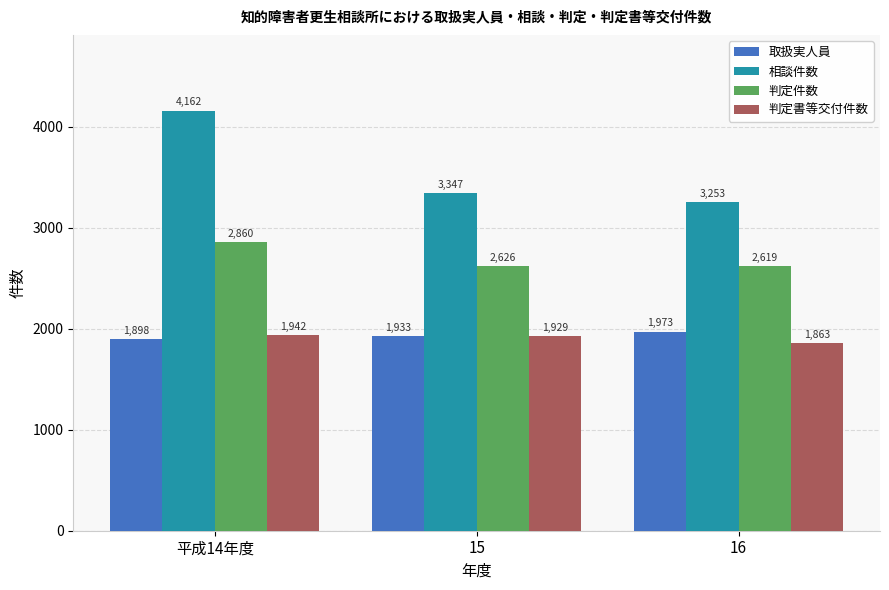

Count the 取扱実人員 values in the range 1898 to 1973.

3